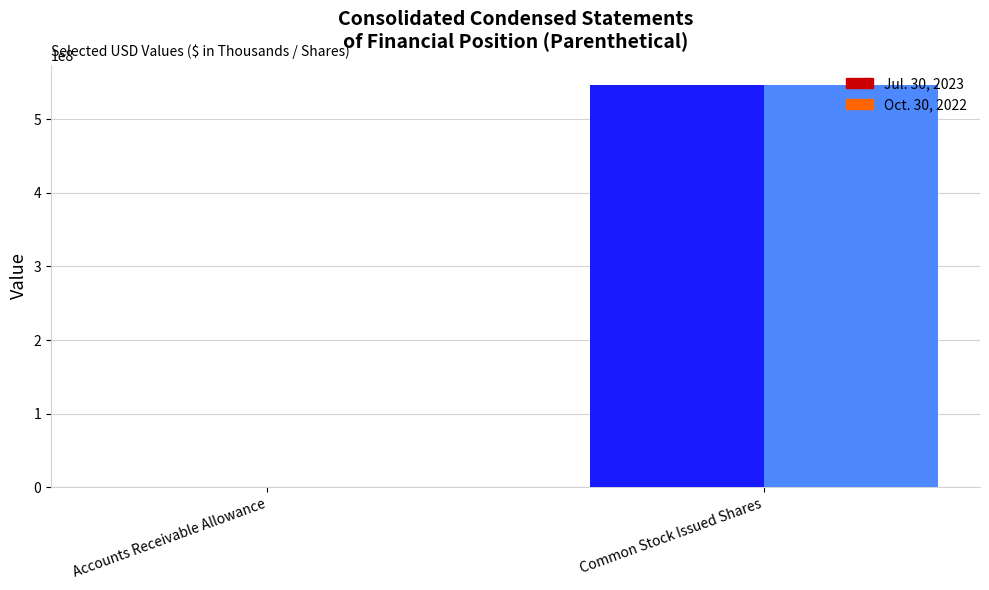

Which series has the largest range (max minus min)?

Jul. 30, 2023